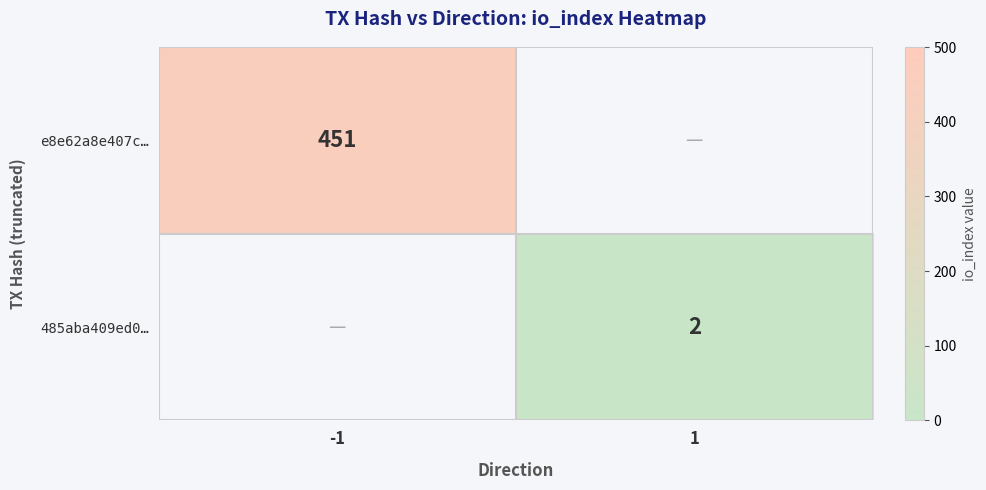

Is it true that 485aba409ed0… equals 1 at 1?

False